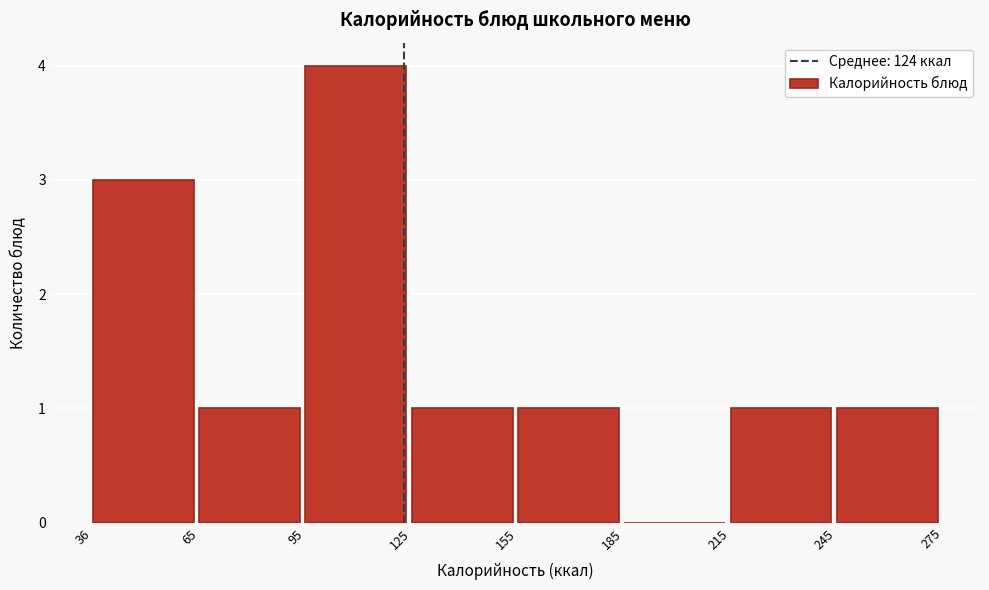

Over which range of the x-axis is the bar tallest?

95 to 125